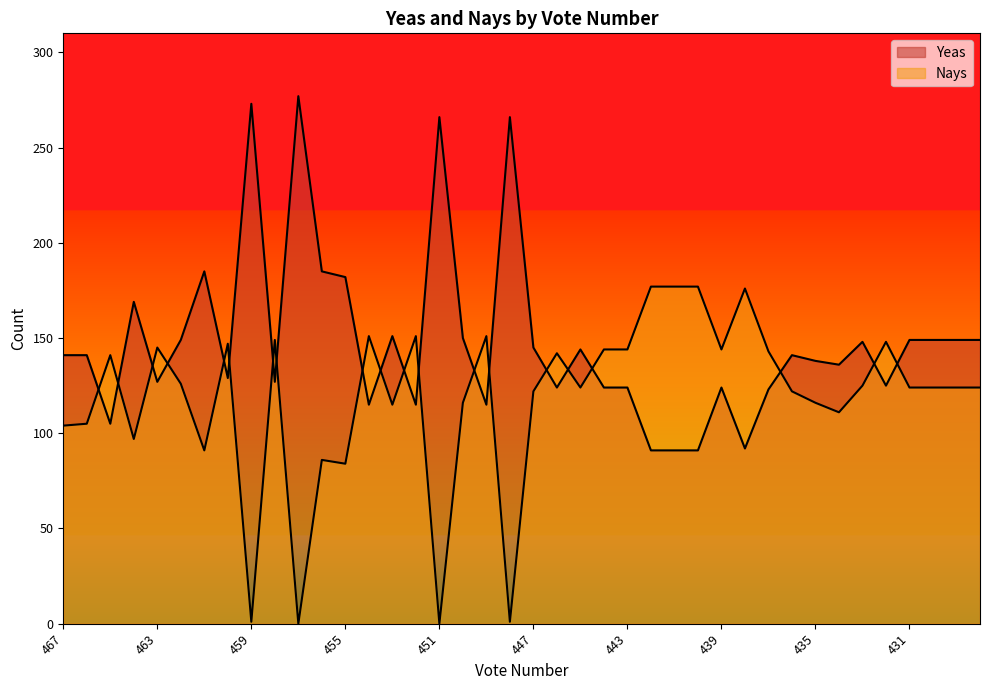

What is the sum of the Nays values at 450 and 452?

267